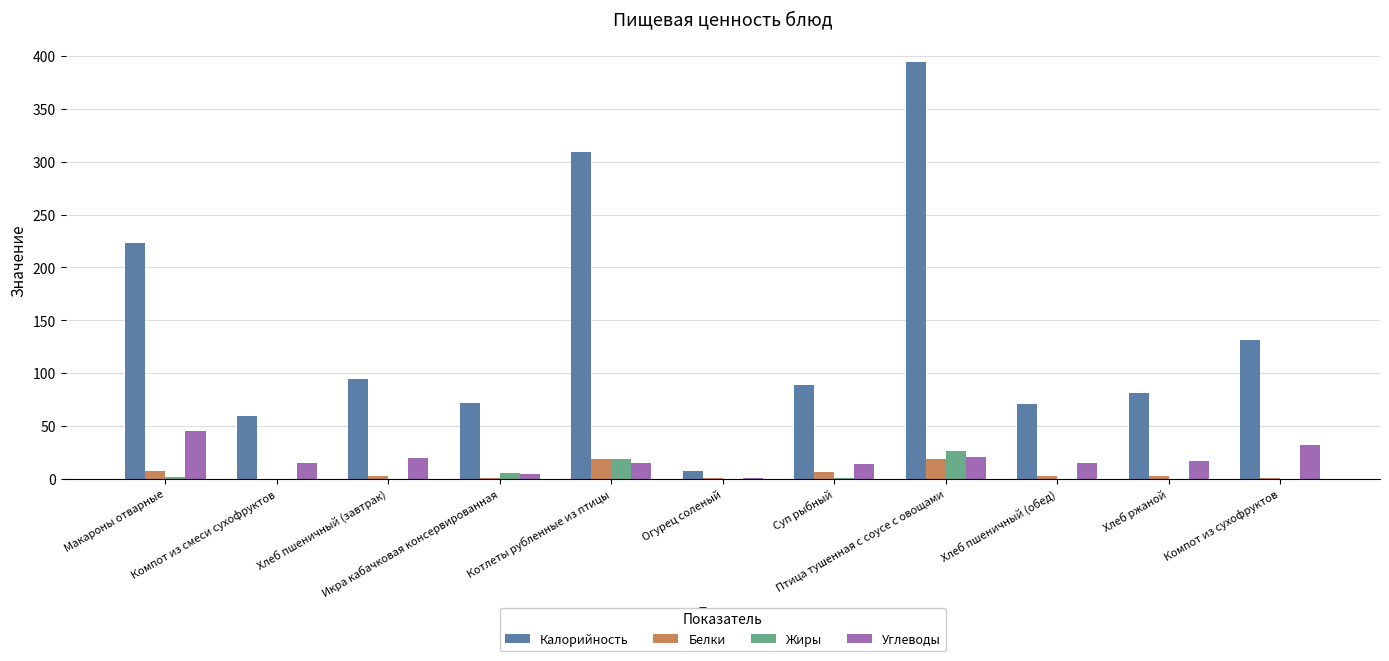

Which series has the largest total across all categories?

Калорийность